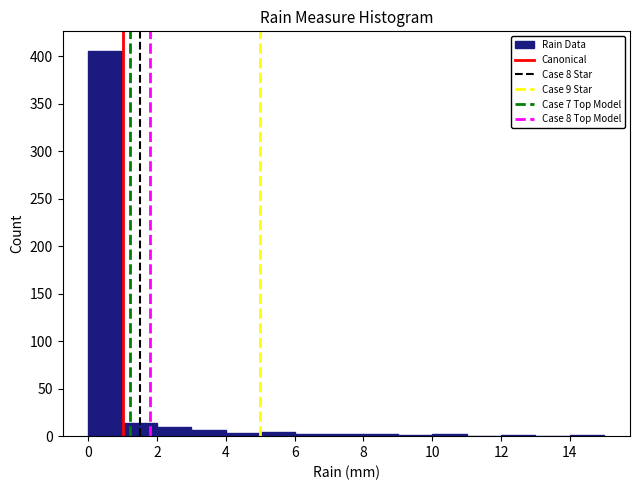

Over which range of the x-axis is the bar tallest?

0 to 1